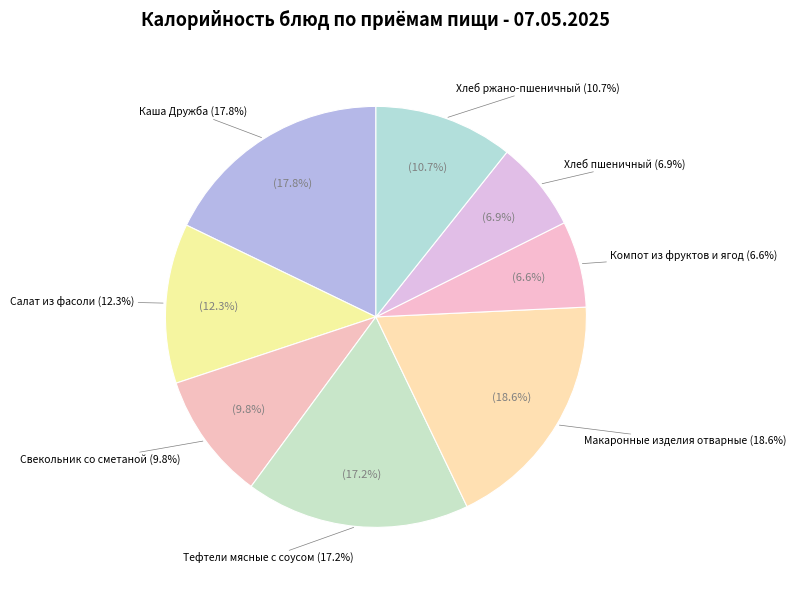

To the nearest percent, what is the combined percentage of Салат из фасоли and Макаронные изделия отварные?

31%